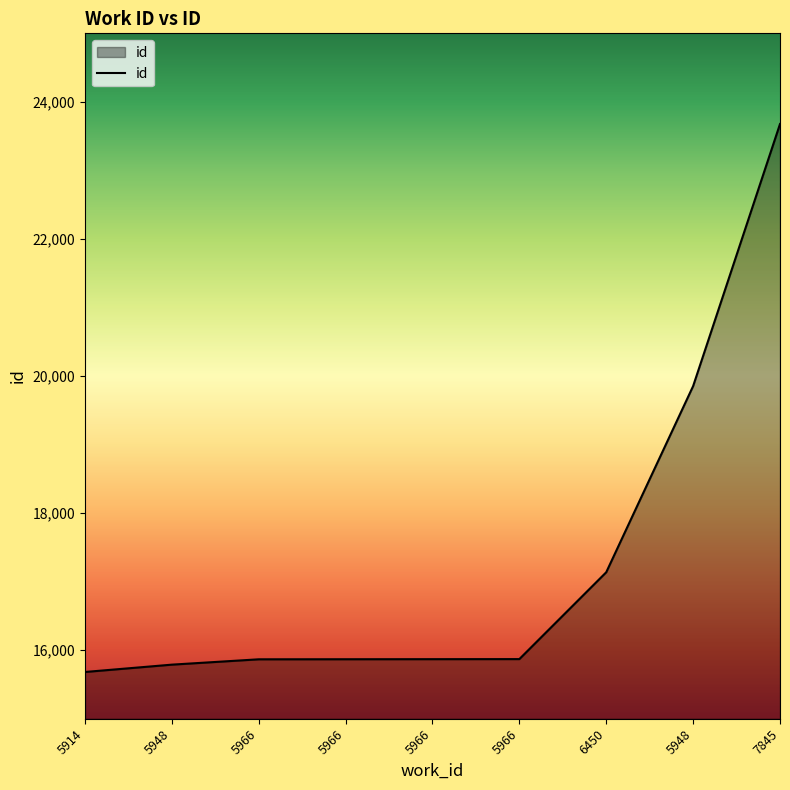

What is the average value?

17290